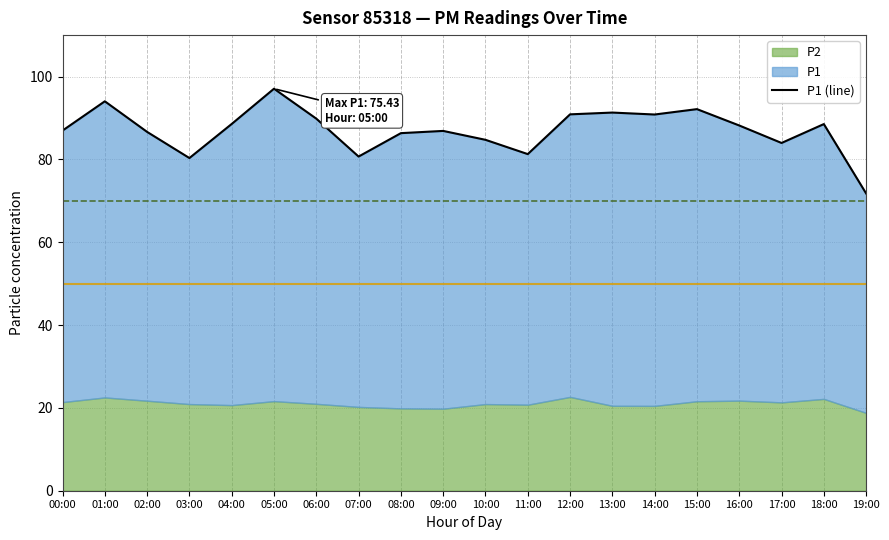

Which category has the lowest value across all series?

19:00